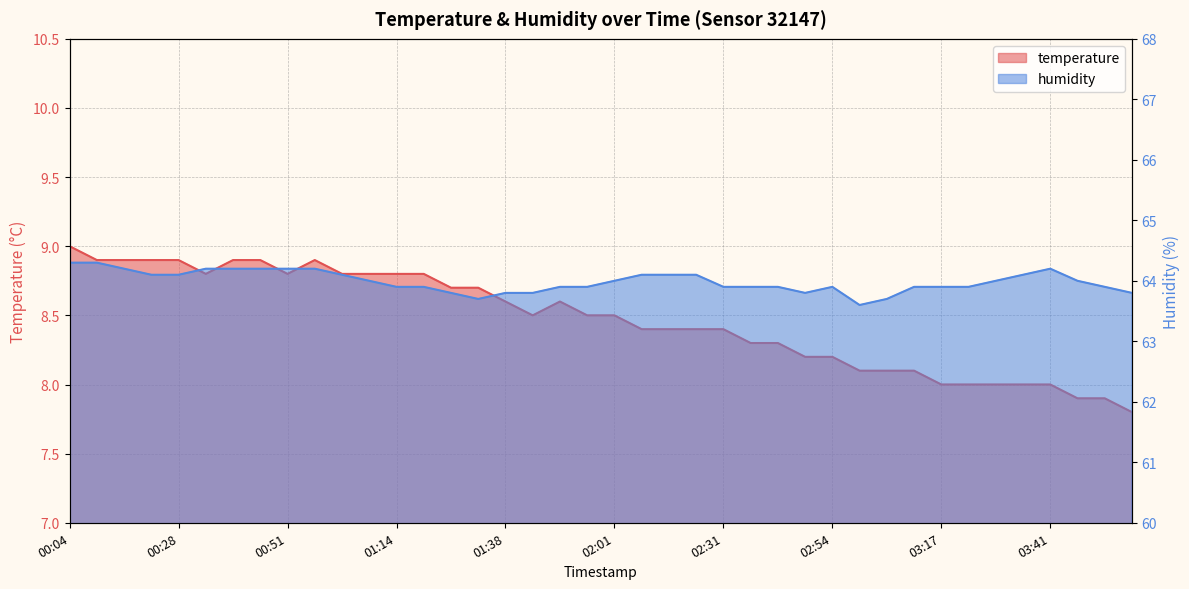

What position from the right is 03:58?

1